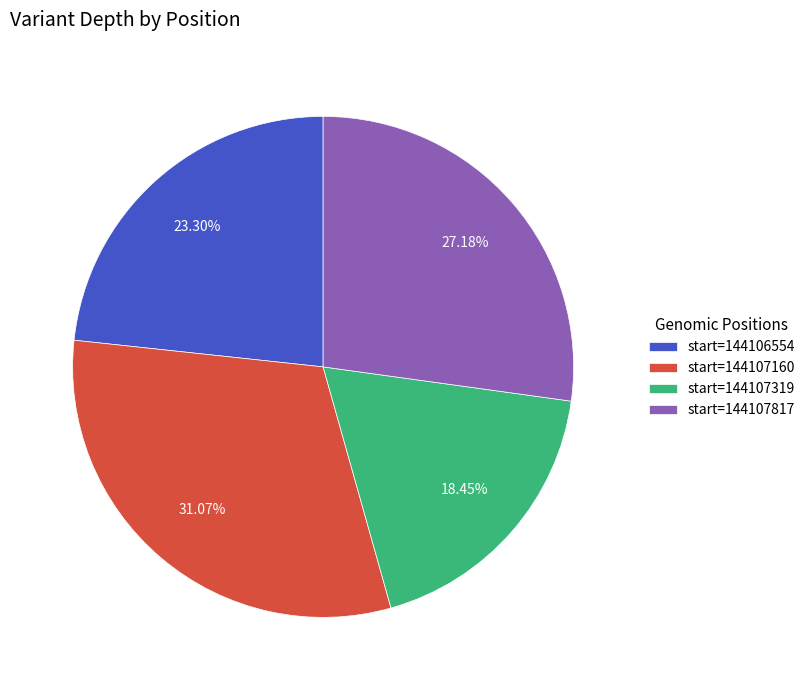

Is start=144106554 the majority of the pie?

No